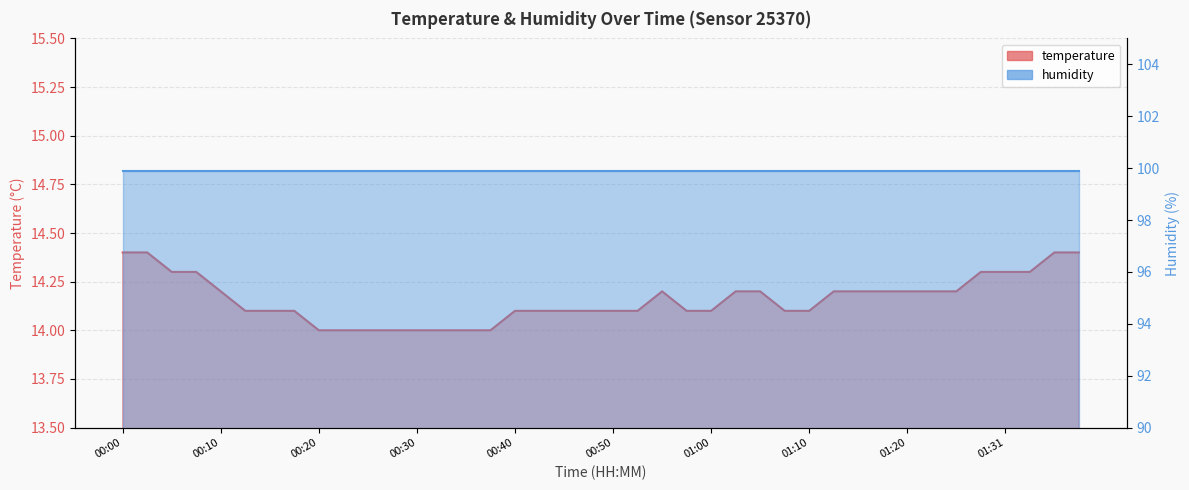

What is the label of the 25th point from the left?

01:00